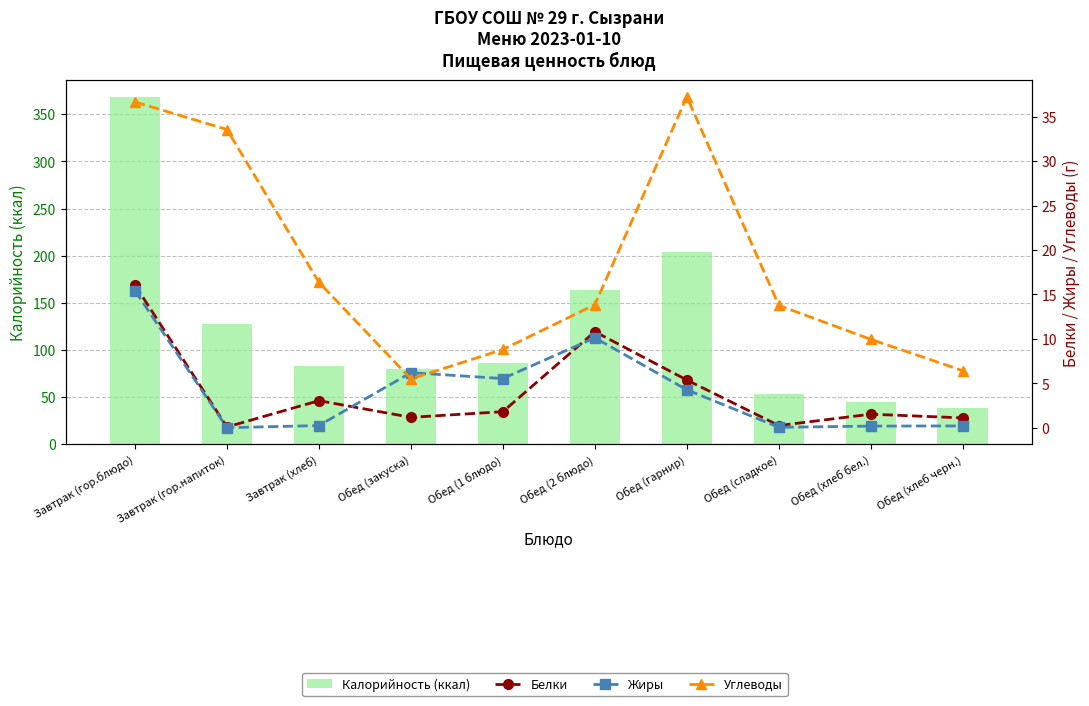

Between Обед (гарнир) and Обед (хлеб черн.), which series saw the biggest shift?

Калорийность (ккал)